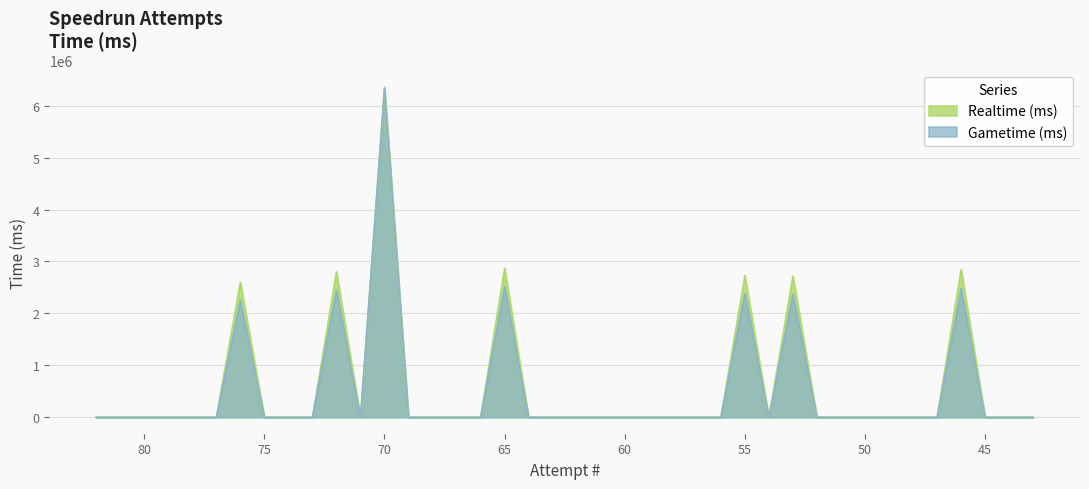

Reading right to left, list all the values displayed in this chart.

Realtime (ms): 43=0	44=0	45=0	46=2848149	47=0	48=0	49=0	50=0	51=0	52=0	53=2721264	54=0	55=2728196	56=0	57=0	58=0	59=0	60=0	61=0	62=0	63=0	64=0	65=2873261	66=0	67=0	68=0	69=0	70=6359741	71=0	72=2800520	73=0	74=0	75=0	76=2598282	77=0	78=0	79=0	80=0	81=0	82=0
Gametime (ms): 43=0	44=0	45=0	46=2483290	47=0	48=0	49=0	50=0	51=0	52=0	53=2372684	54=0	55=2387415	56=0	57=0	58=0	59=0	60=0	61=0	62=0	63=0	64=0	65=2513995	66=0	67=0	68=0	69=0	70=6335637	71=0	72=2446756	73=0	74=0	75=0	76=2250128	77=0	78=0	79=0	80=0	81=0	82=0